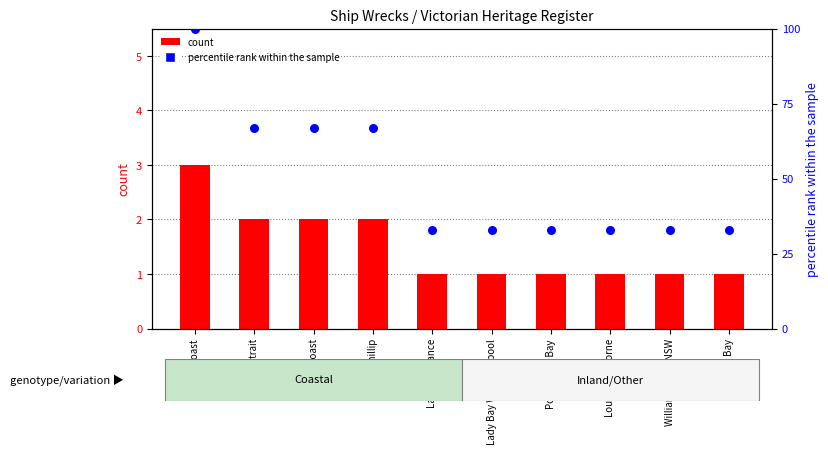

At which category is the sum across all series the highest?

East Coast